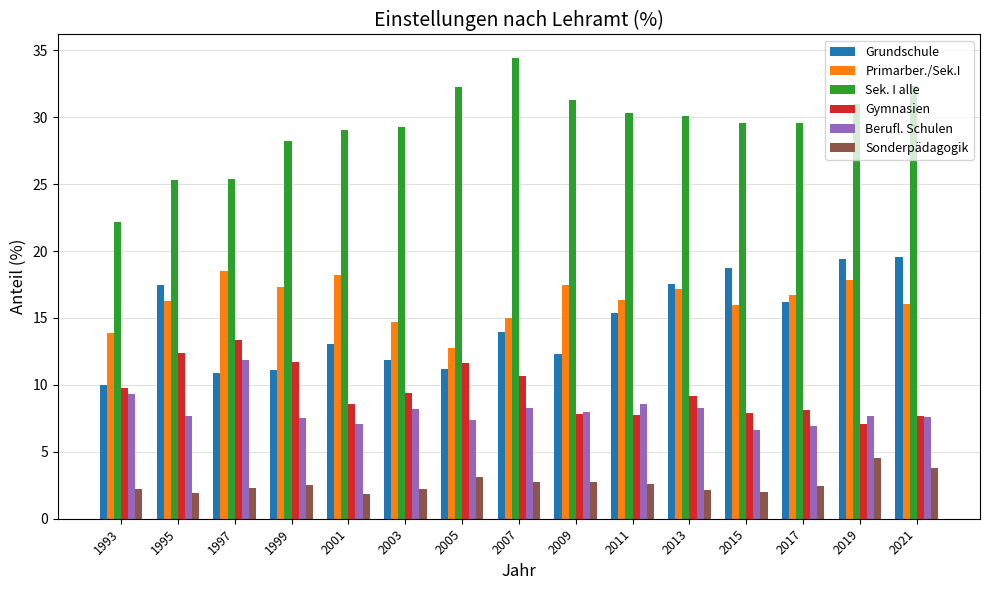

How many categories are shown in the chart?

15